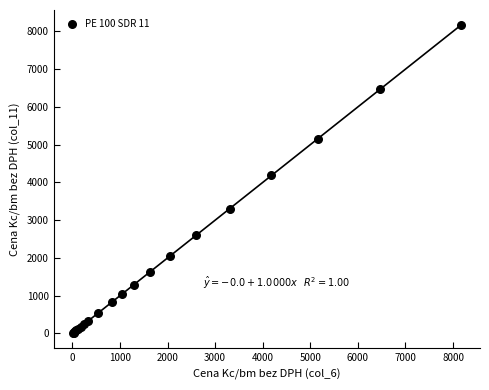

What Y value in the scatter plot is closest to 4087?

4184.0